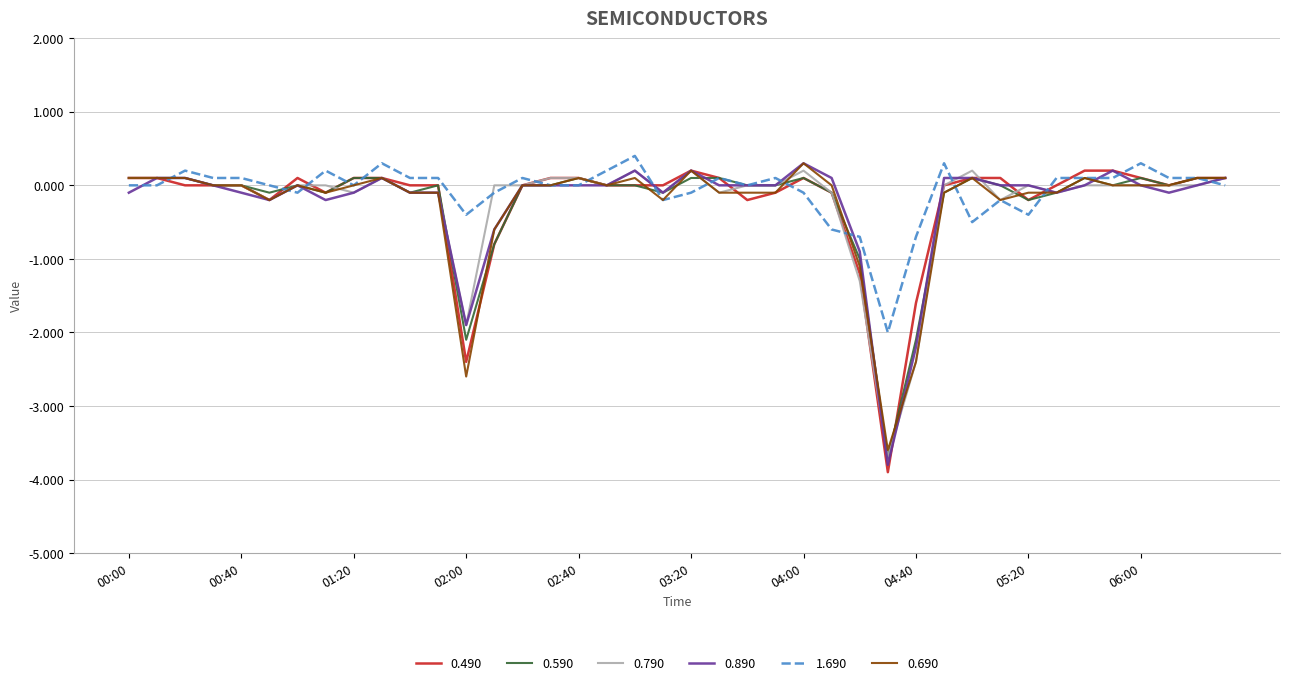

True or false: 1.690 and 0.590 cross at least once.

True